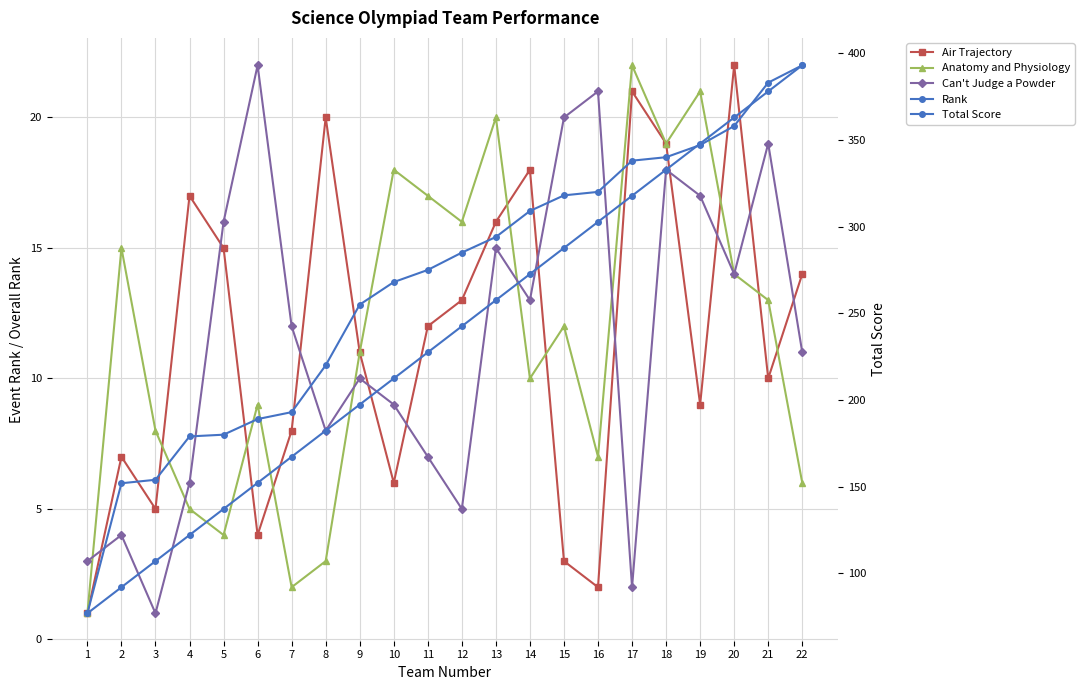

What is the total value across all series at 2?

180